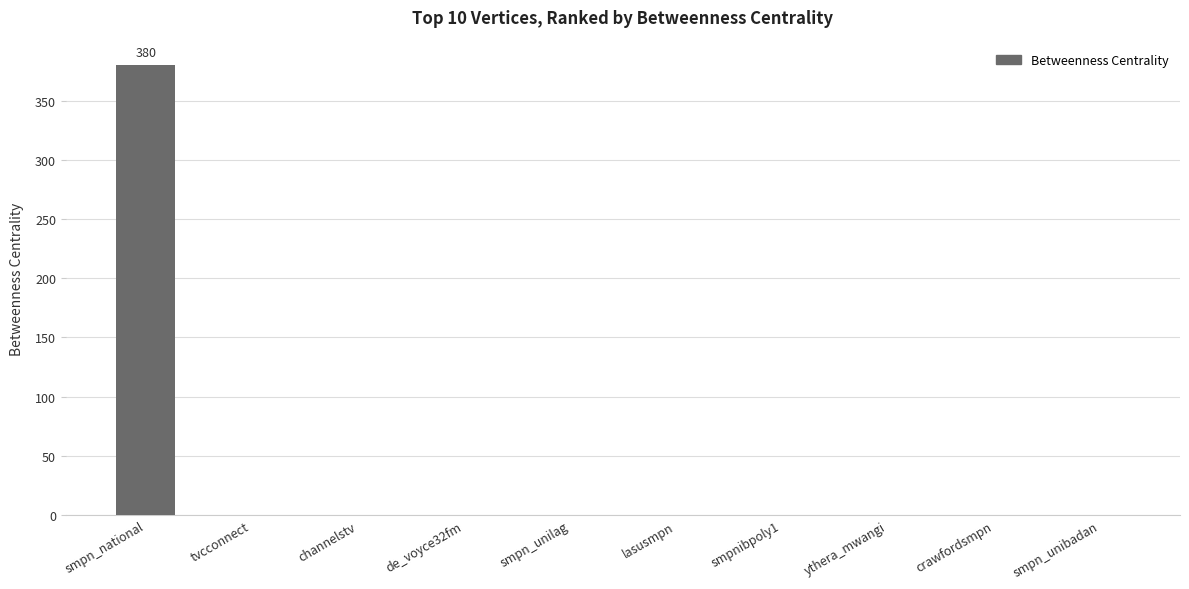

What is the maximum value shown in the chart?

380